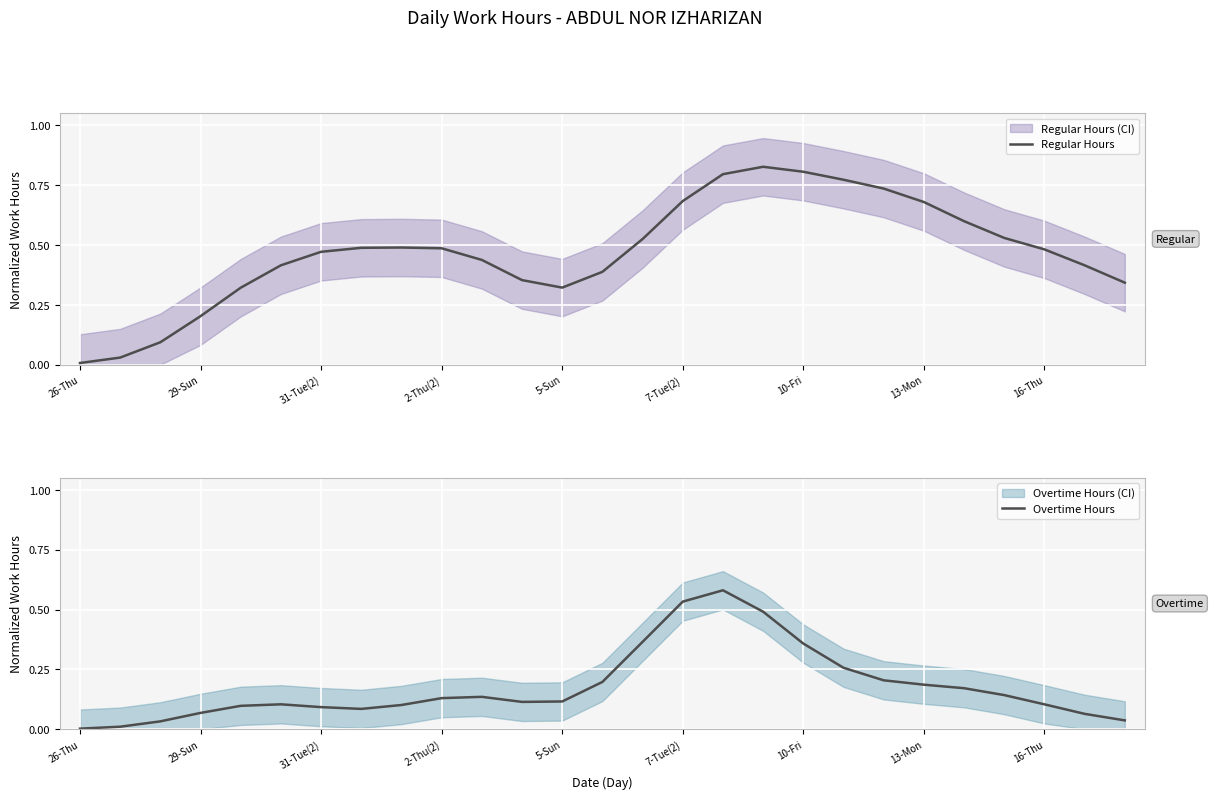

The Regular Hours series shows 0.2 at 2-Thu(2). True or false?

False